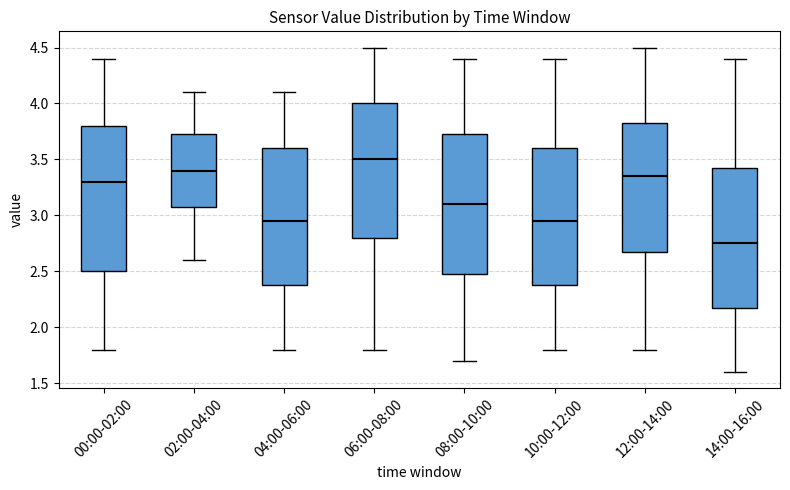

Which box's median line is the highest?

06:00-08:00